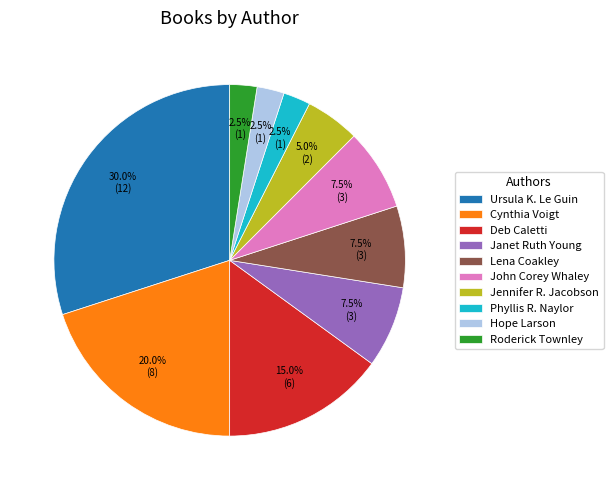

To the nearest percent, what is the average slice percentage?

10%